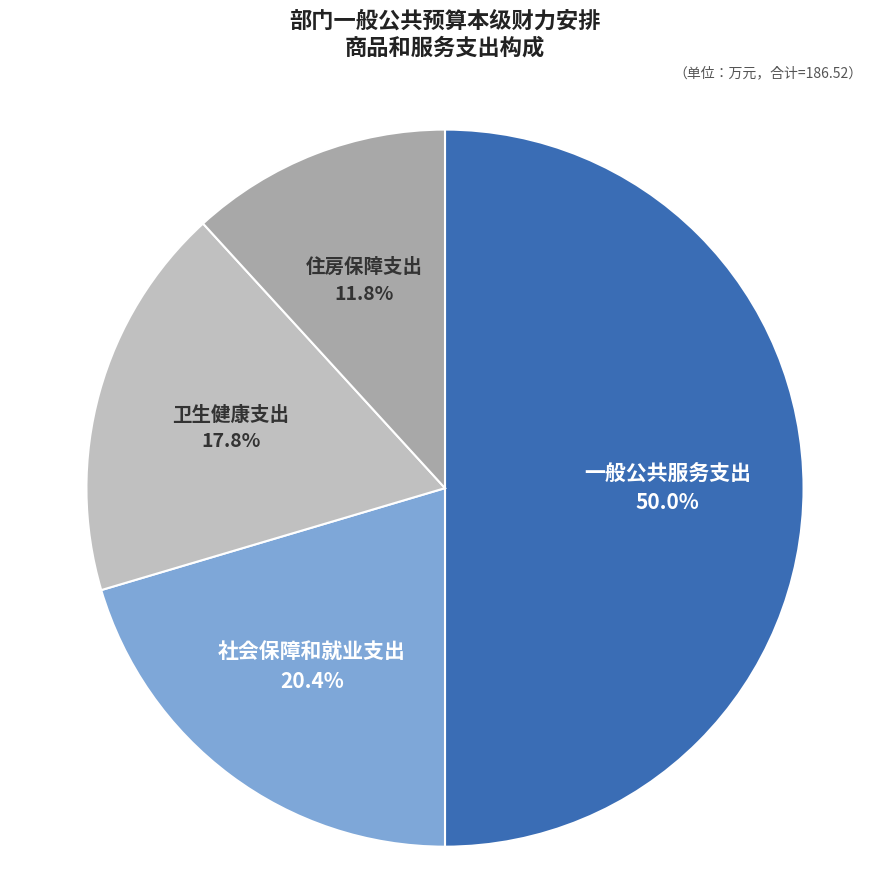

Rank the categories by value from highest to lowest.

一般公共服务支出, 社会保障和就业支出, 卫生健康支出, 住房保障支出